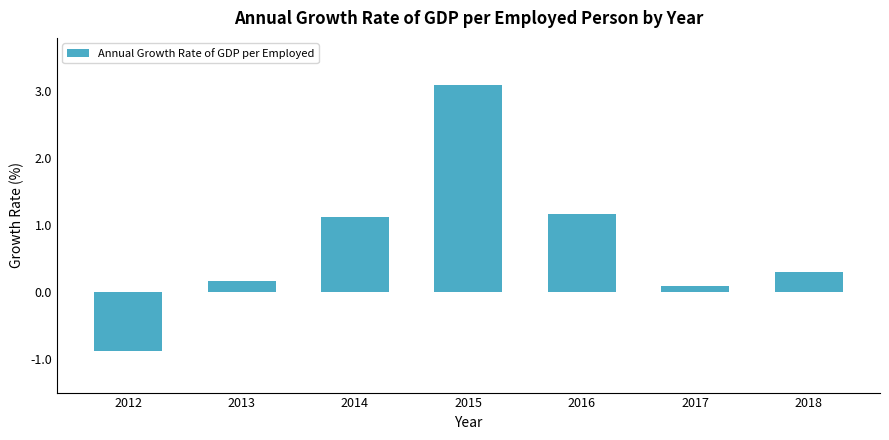

What is the value of the 1st bar from the left?

-0.9